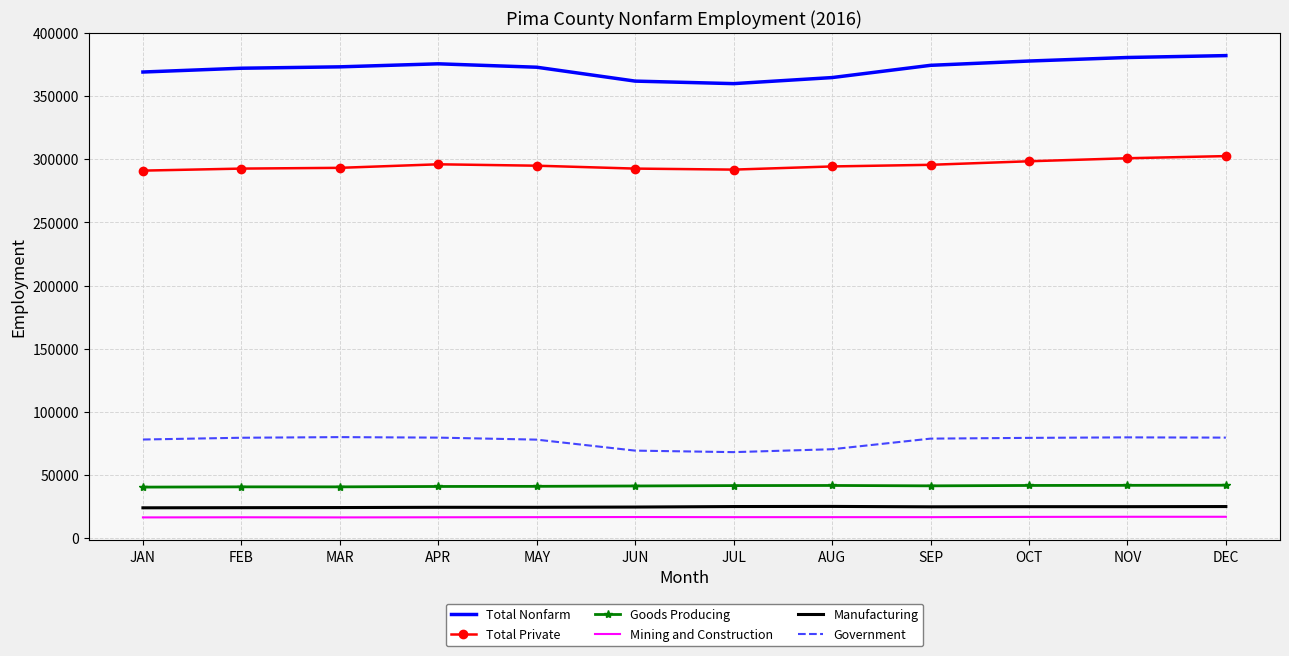

How many distinct data groups are displayed?

6